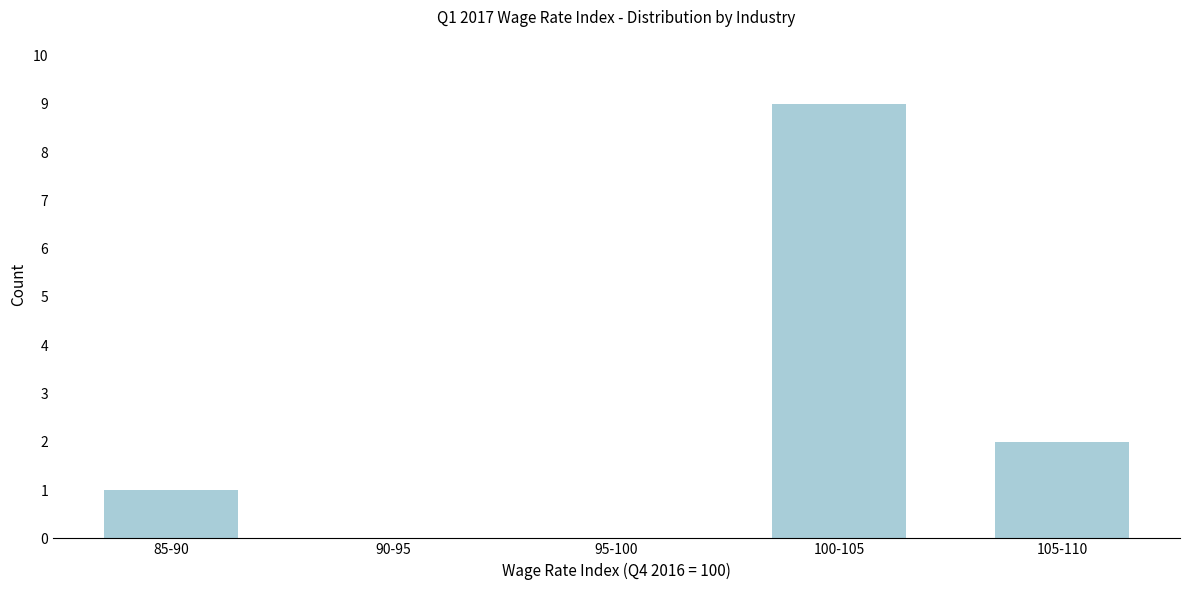

Reading left to right, list all the values displayed in this chart.

85-90=1	90-95=0	95-100=0	100-105=9	105-110=2